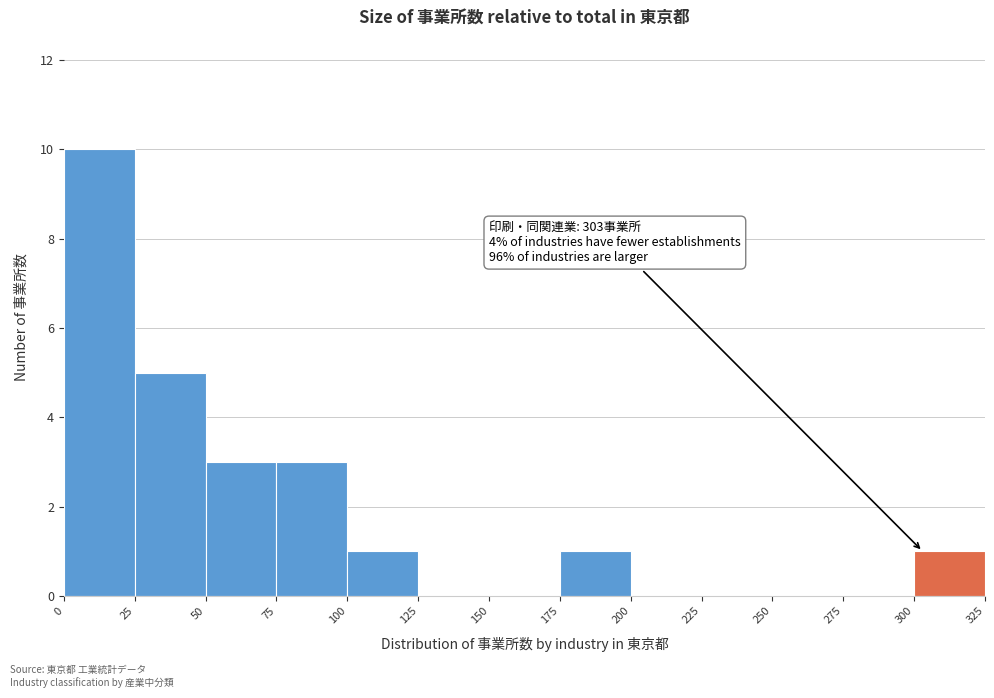

Over which range of the x-axis is the bar tallest?

0 to 25